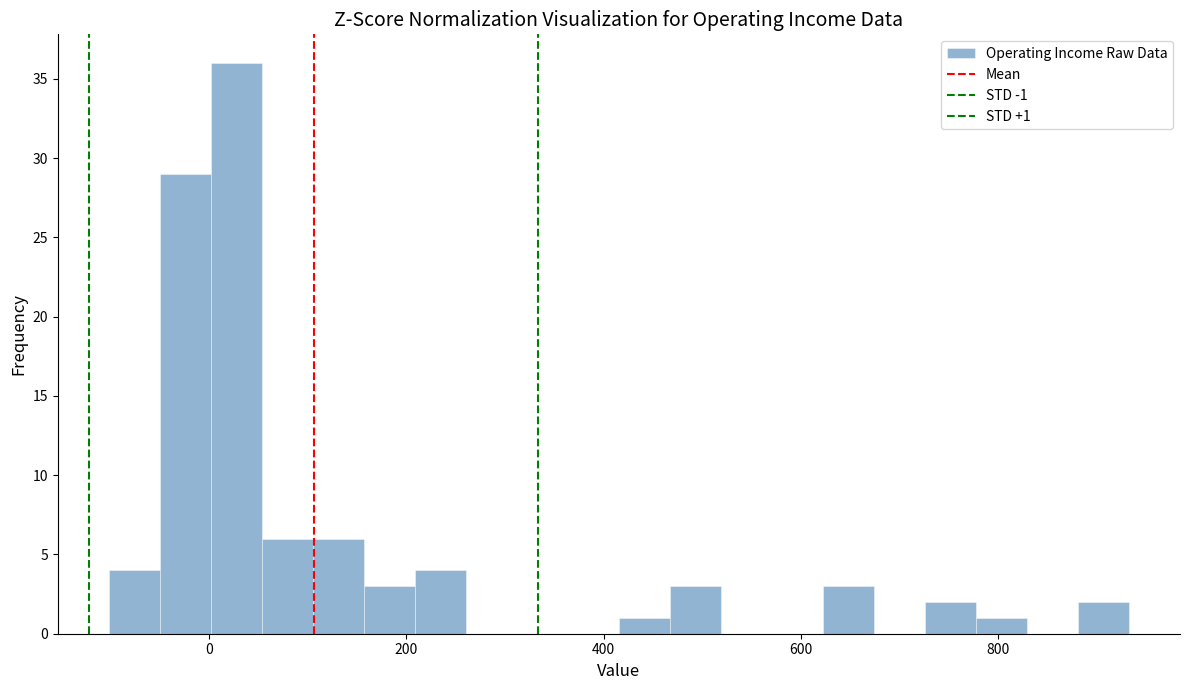

Read against the x-axis, roughly where is the centre of the tallest bar?

20